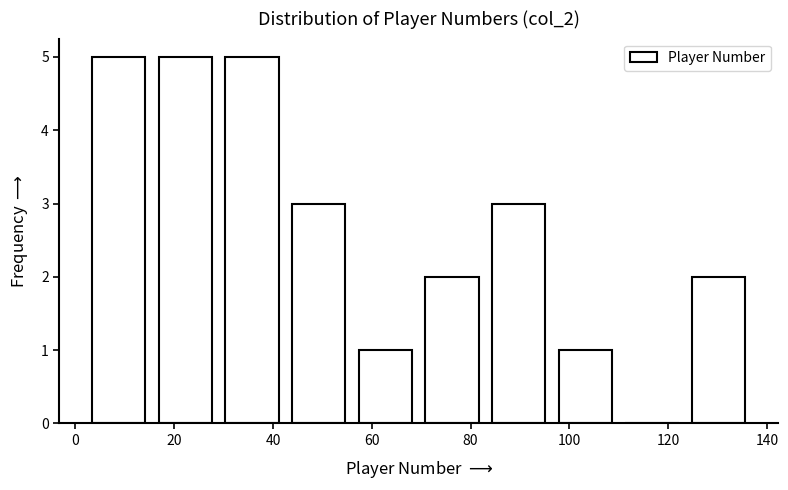

Reading left to right, list every bar in this chart as the range it spans on the x-axis followed by its height. Neither the bar edges nor the heights are printed on the chart, so give them approximately, as read against the axes.

2.0 to 15.5: 5
15.5 to 29.0: 5
29.0 to 42.5: 5
42.5 to 56.0: 3
56.0 to 69.5: 1
69.5 to 83.0: 2
83.0 to 96.5: 3
96.5 to 110.0: 1
110.0 to 123.5: 0
123.5 to 137.0: 2